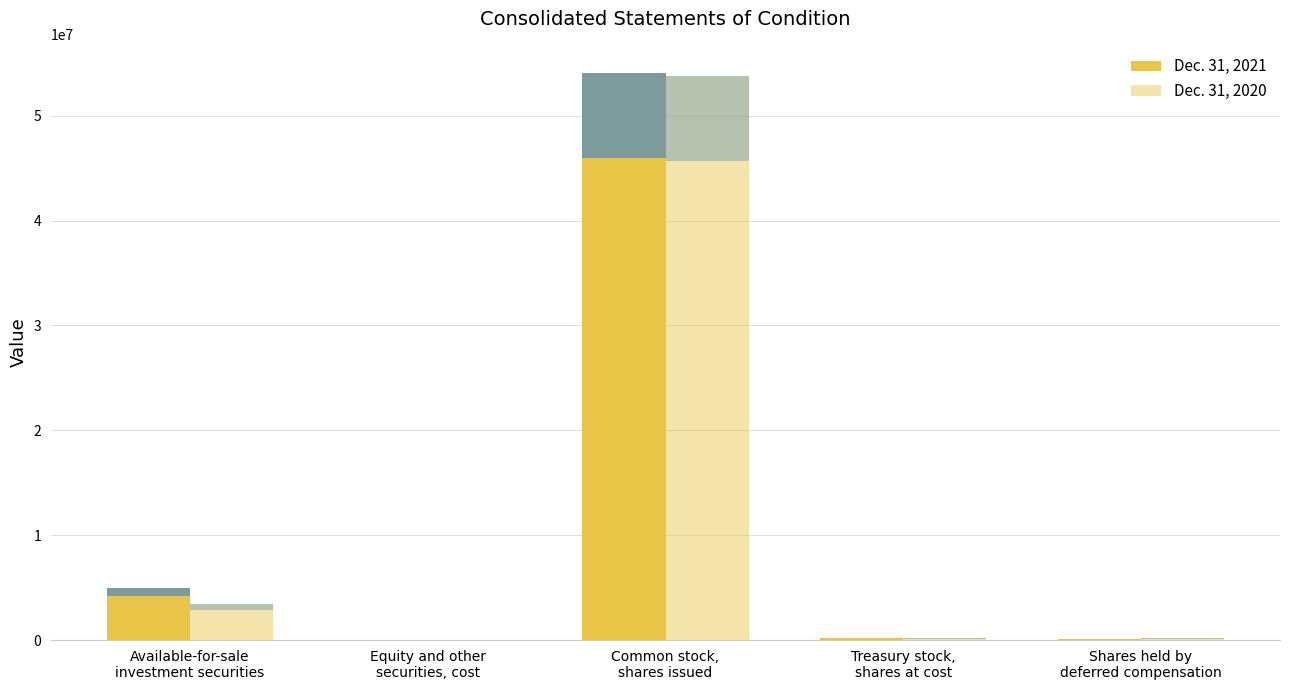

Does the chart contain stacked bars?

No